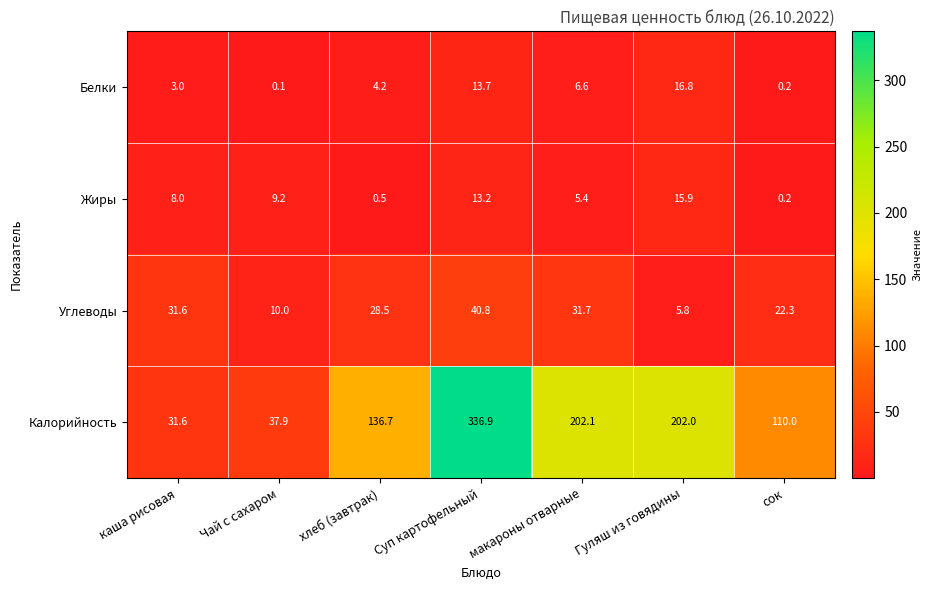

How many data points in Жиры are less than 8?

3